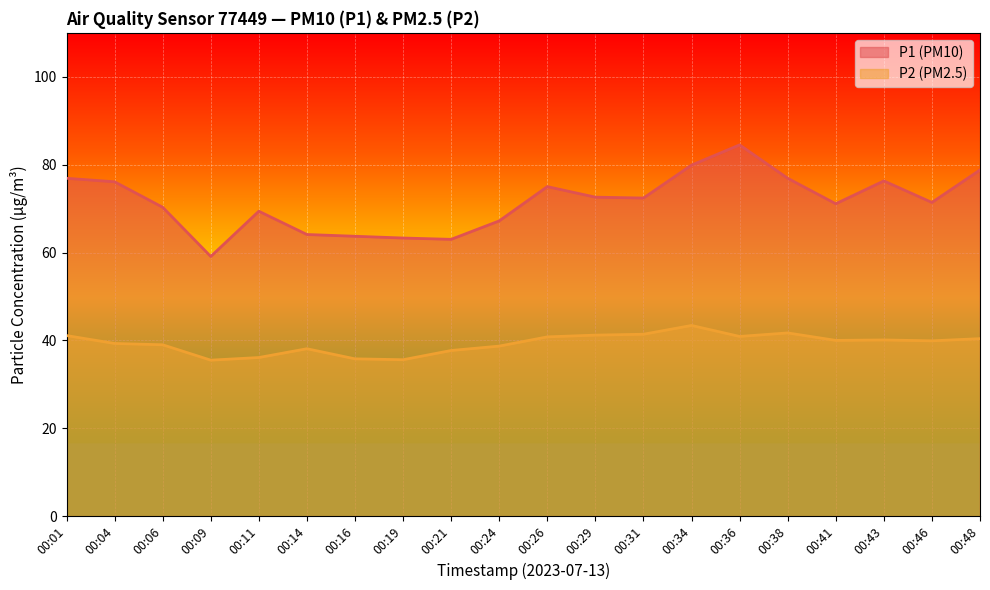

Which series has the widest spread of values?

P1 (PM10)